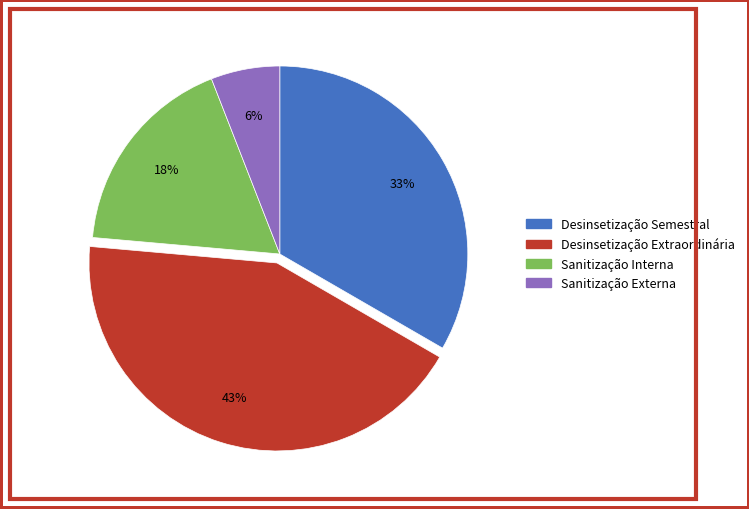

True or false: Desinsetização Semestral accounts for 25% of the total.

False